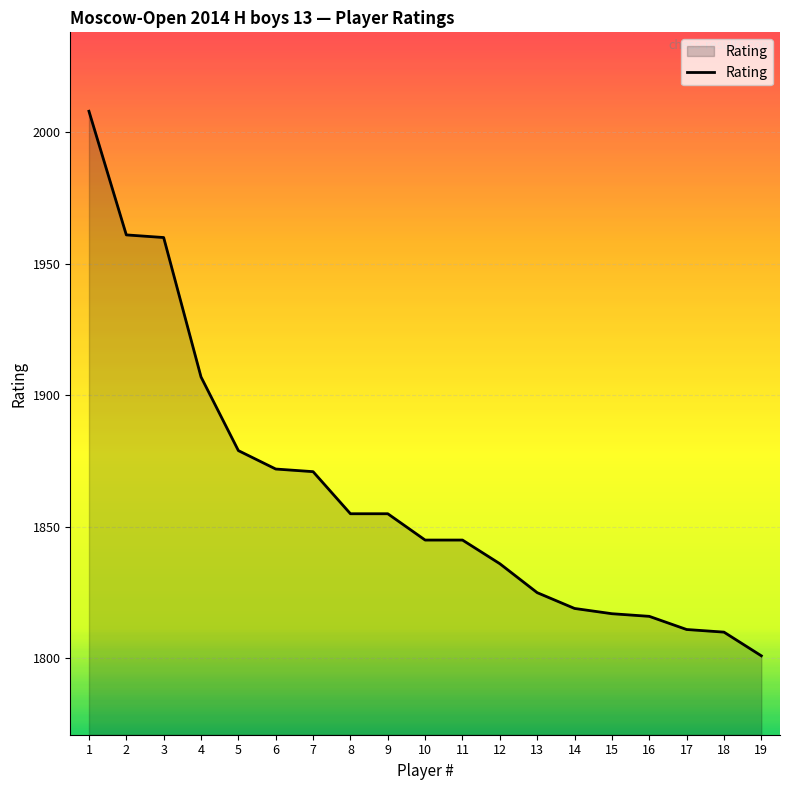

What is the difference between the values at 19 and 2?

160